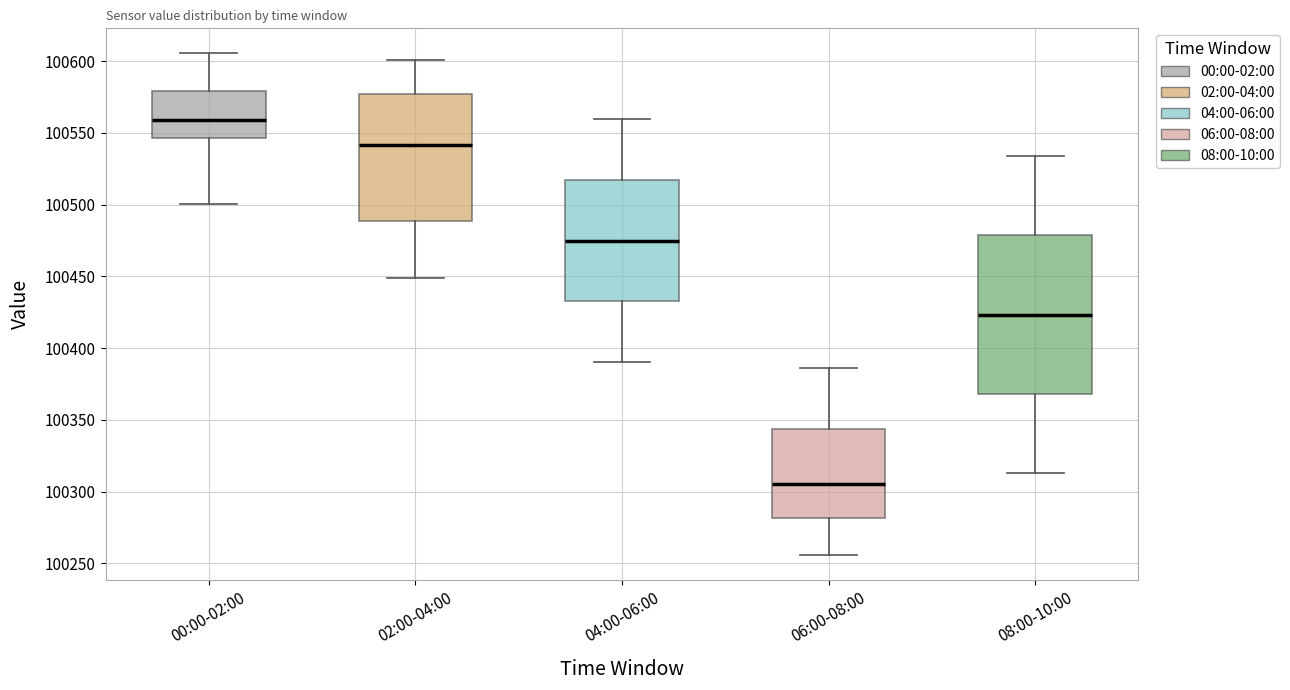

Which box's median line is the lowest?

06:00-08:00